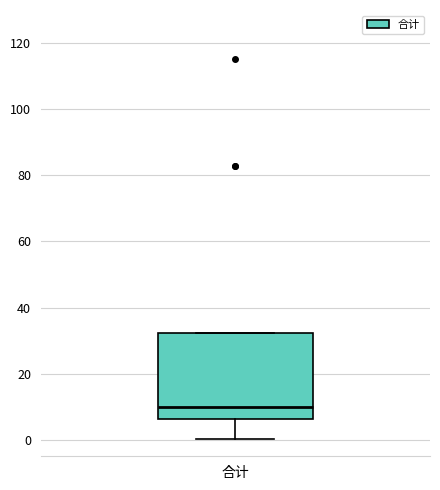

Transcribe this box plot: give where the median line is, the range the box spans, and where the two whiskers end, as read against the y-axis. The values are not printed on the chart, so give them approximately, as read against the axis.

median 10, box 6 to 32, whiskers 0 to 32